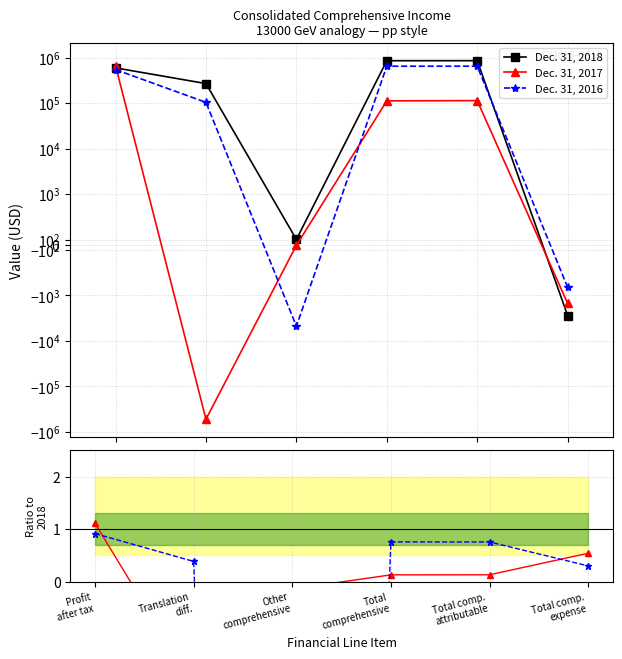

Does the chart have visible grid lines?

Yes